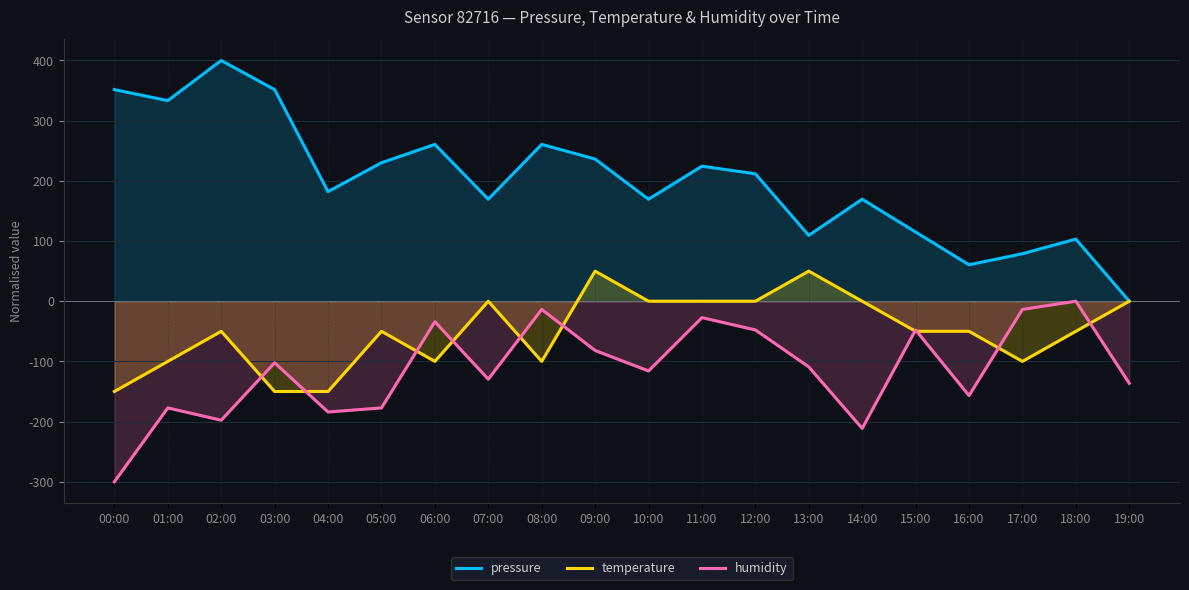

At which category is the sum across all series the highest?

09:00